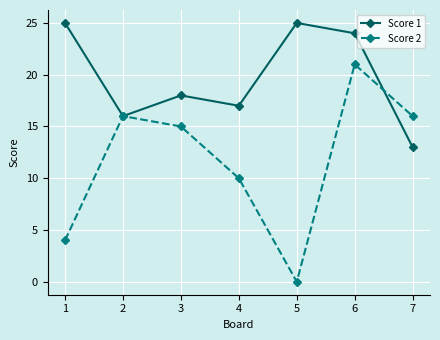

How many interior local peaks does the Score 1 series have?

2